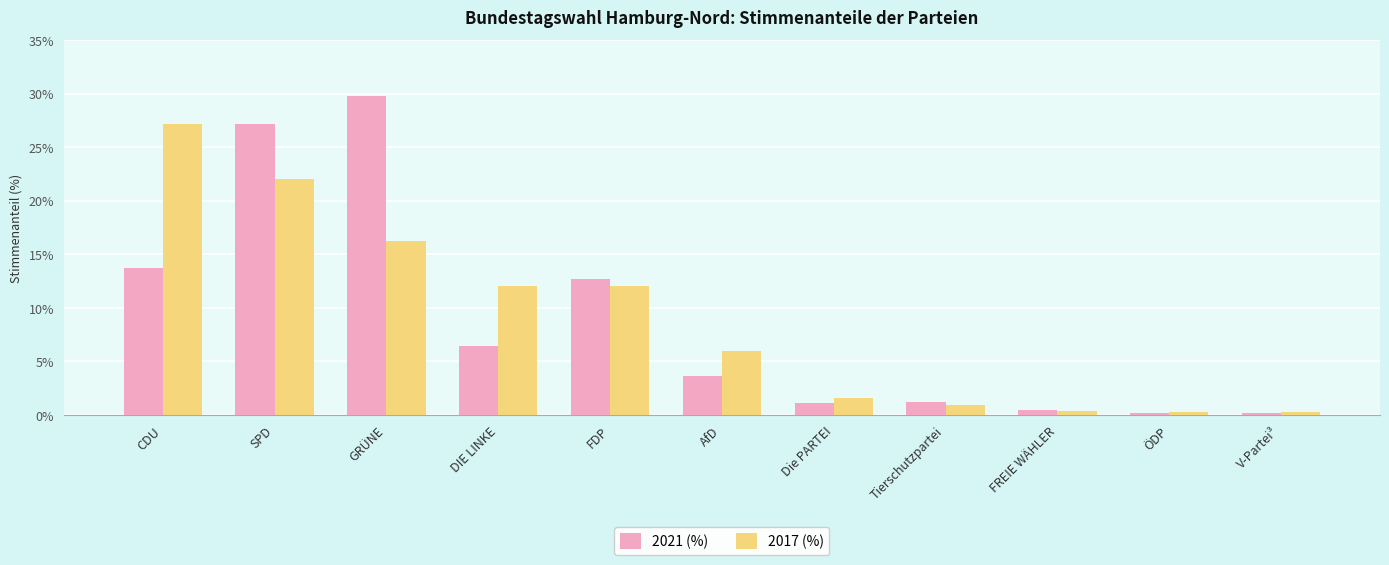

What is the spread (max minus min) of values at Tierschutzpartei?

0.3